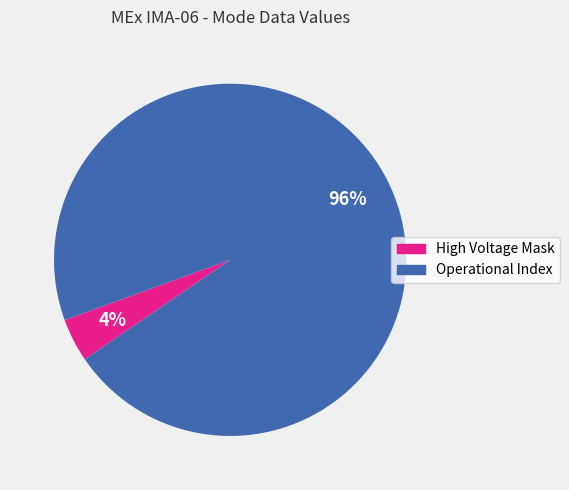

Rank the categories by value from highest to lowest.

Operational Index, High Voltage Mask